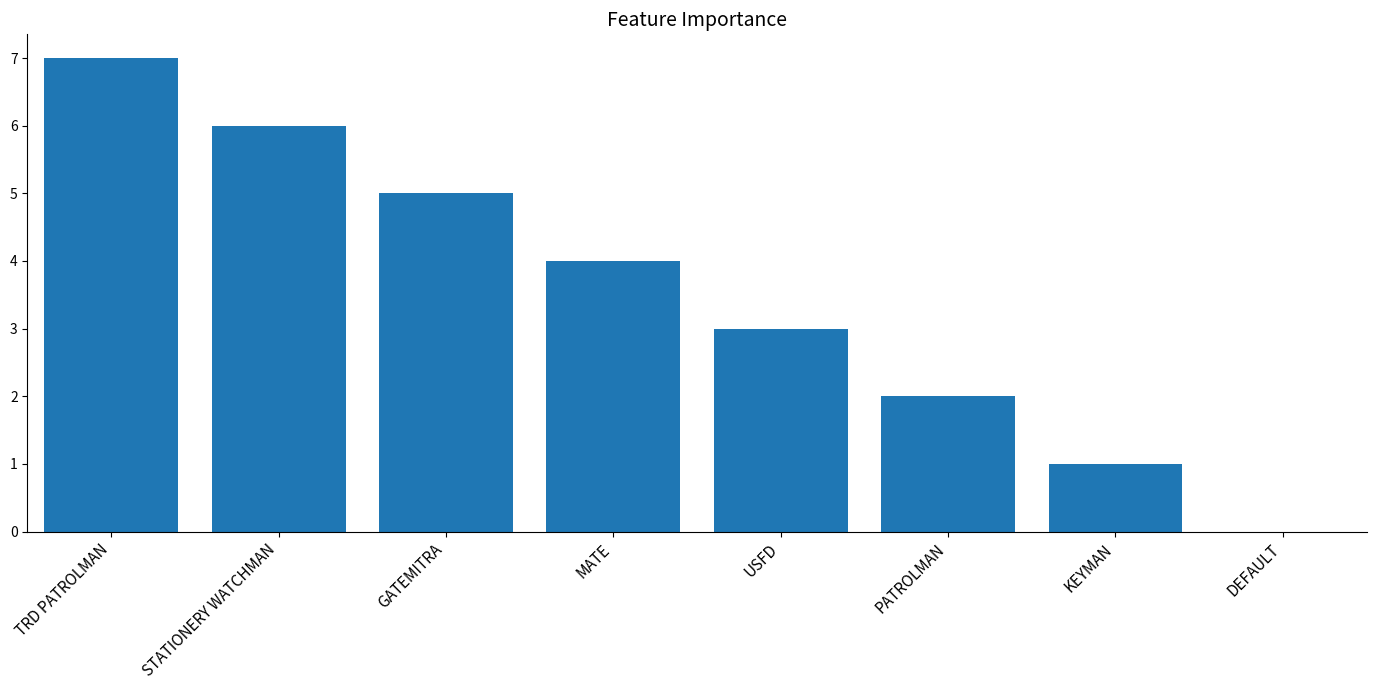

Which label corresponds to the largest value in the chart?

TRD PATROLMAN